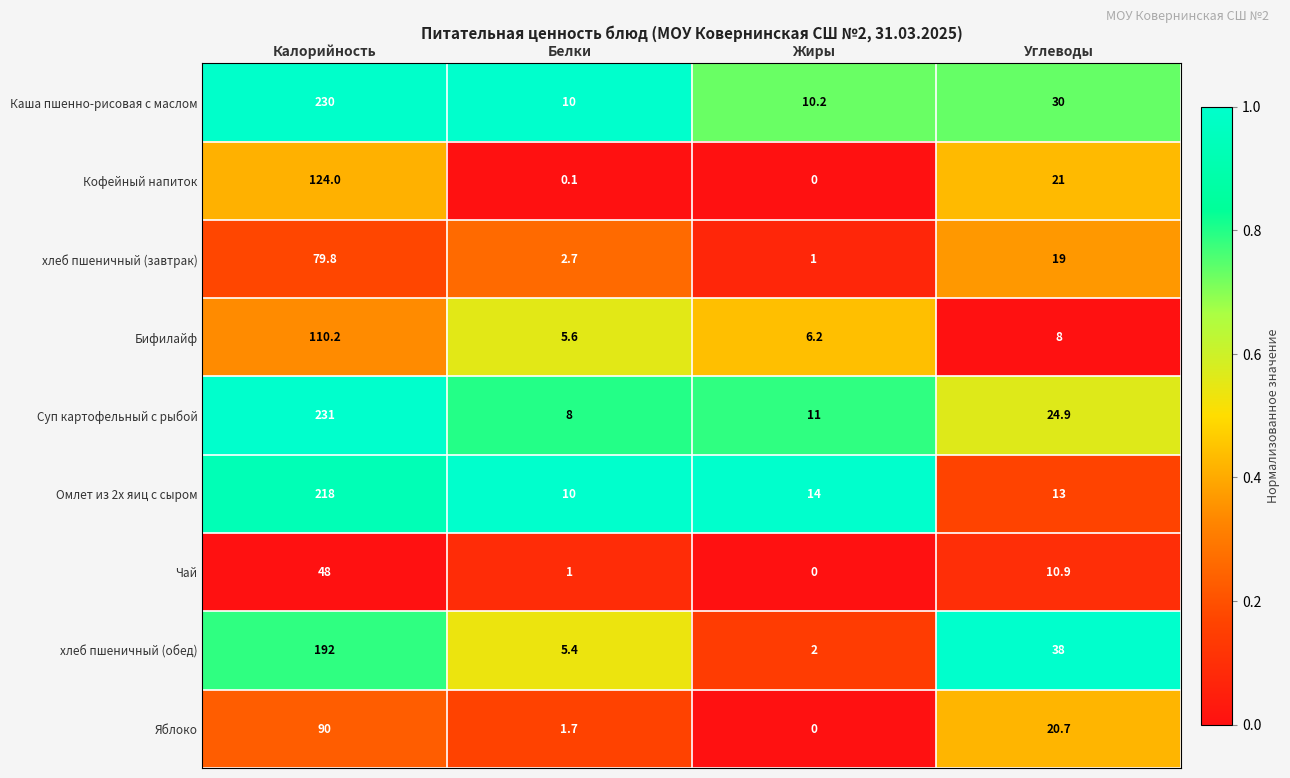

What is the approximate value of Омлет из 2х яиц с сыром at Калорийность?

218.0